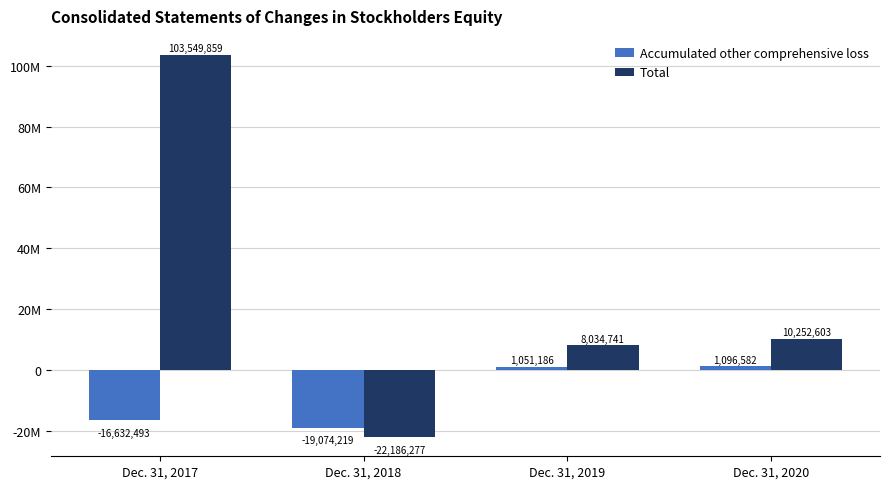

Which category has the highest value across all series?

Dec. 31, 2017